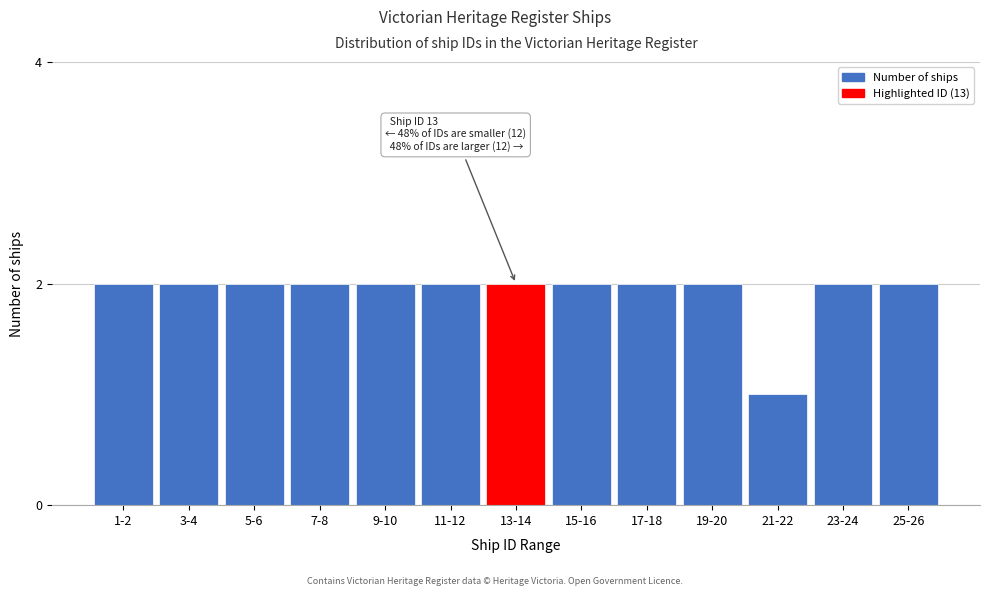

Reading left to right, what are all the values shown in this chart?

1-2=2	3-4=2	5-6=2	7-8=2	9-10=2	11-12=2	13-14=2	15-16=2	17-18=2	19-20=2	21-22=1	23-24=2	25-26=2